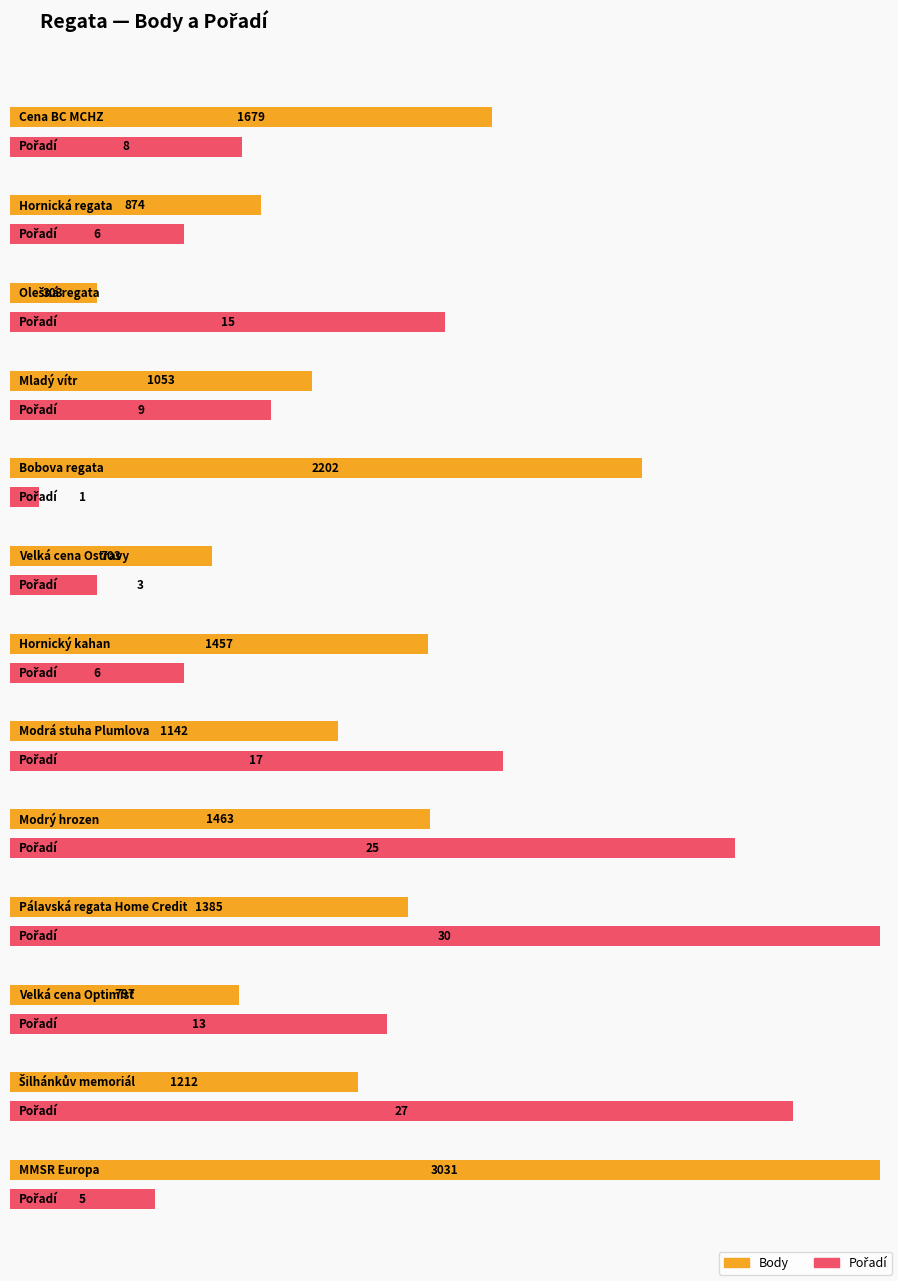

Rank the series by their average value, from highest to lowest.

Body, Pořadí